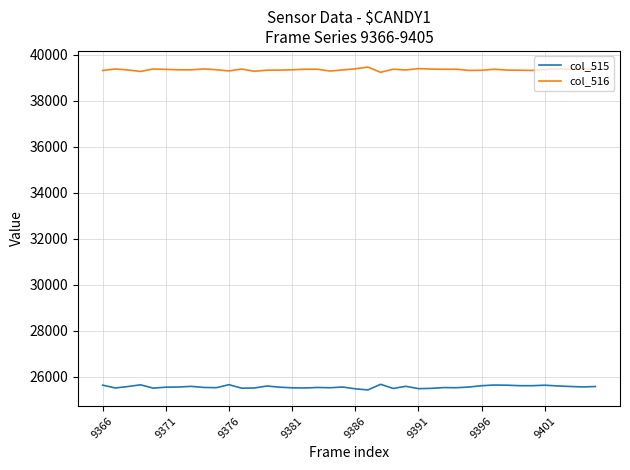

True or false: col_516 has more than 1 interior local peaks.

True